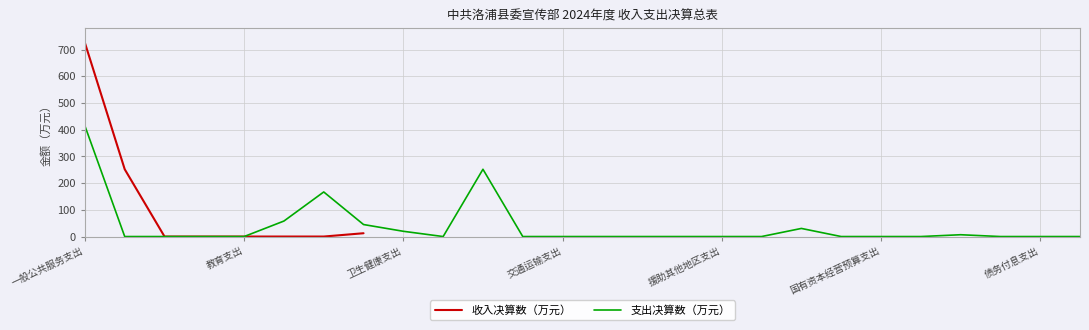

The 支出决算数（万元） series shows -200.5 at 交通运输支出. True or false?

False